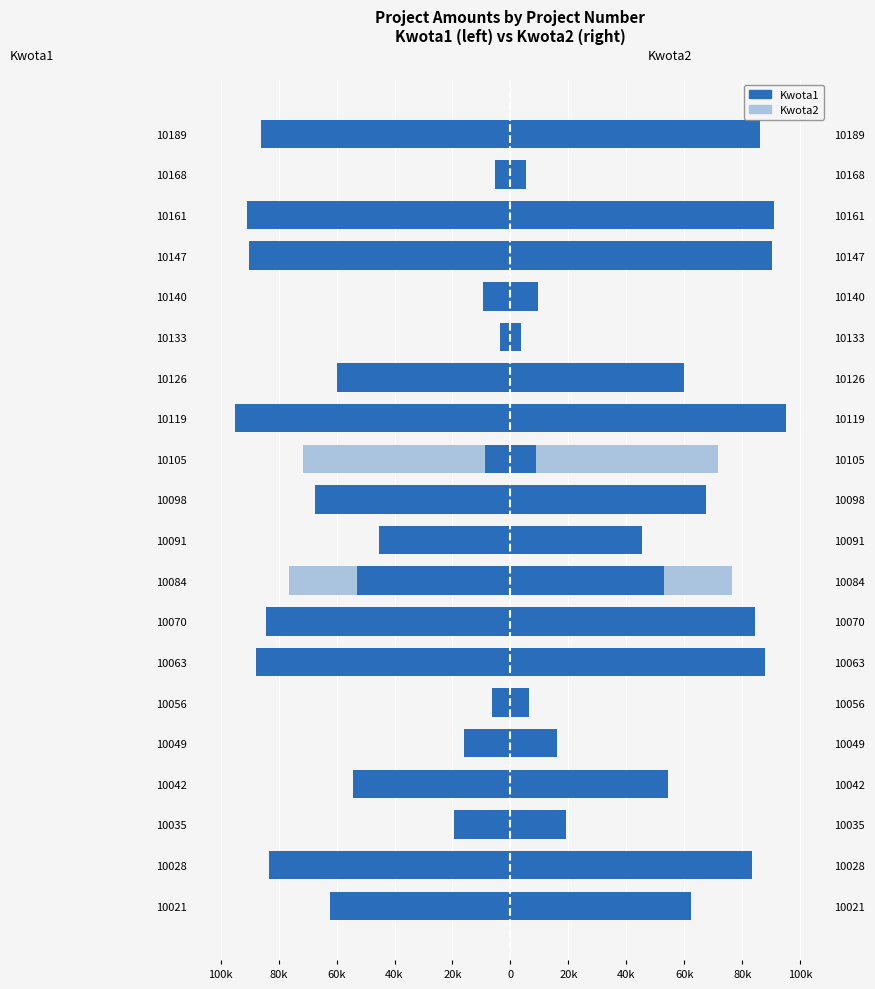

List the series in order of their overall mean, lowest first.

Kwota2 (left overlay), Kwota1